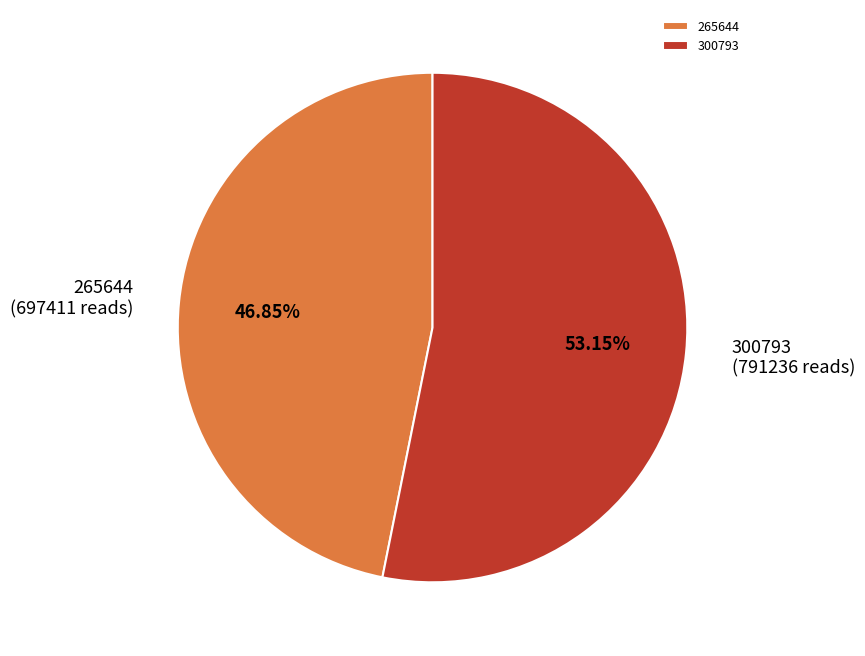

How many slices are in this pie chart?

2